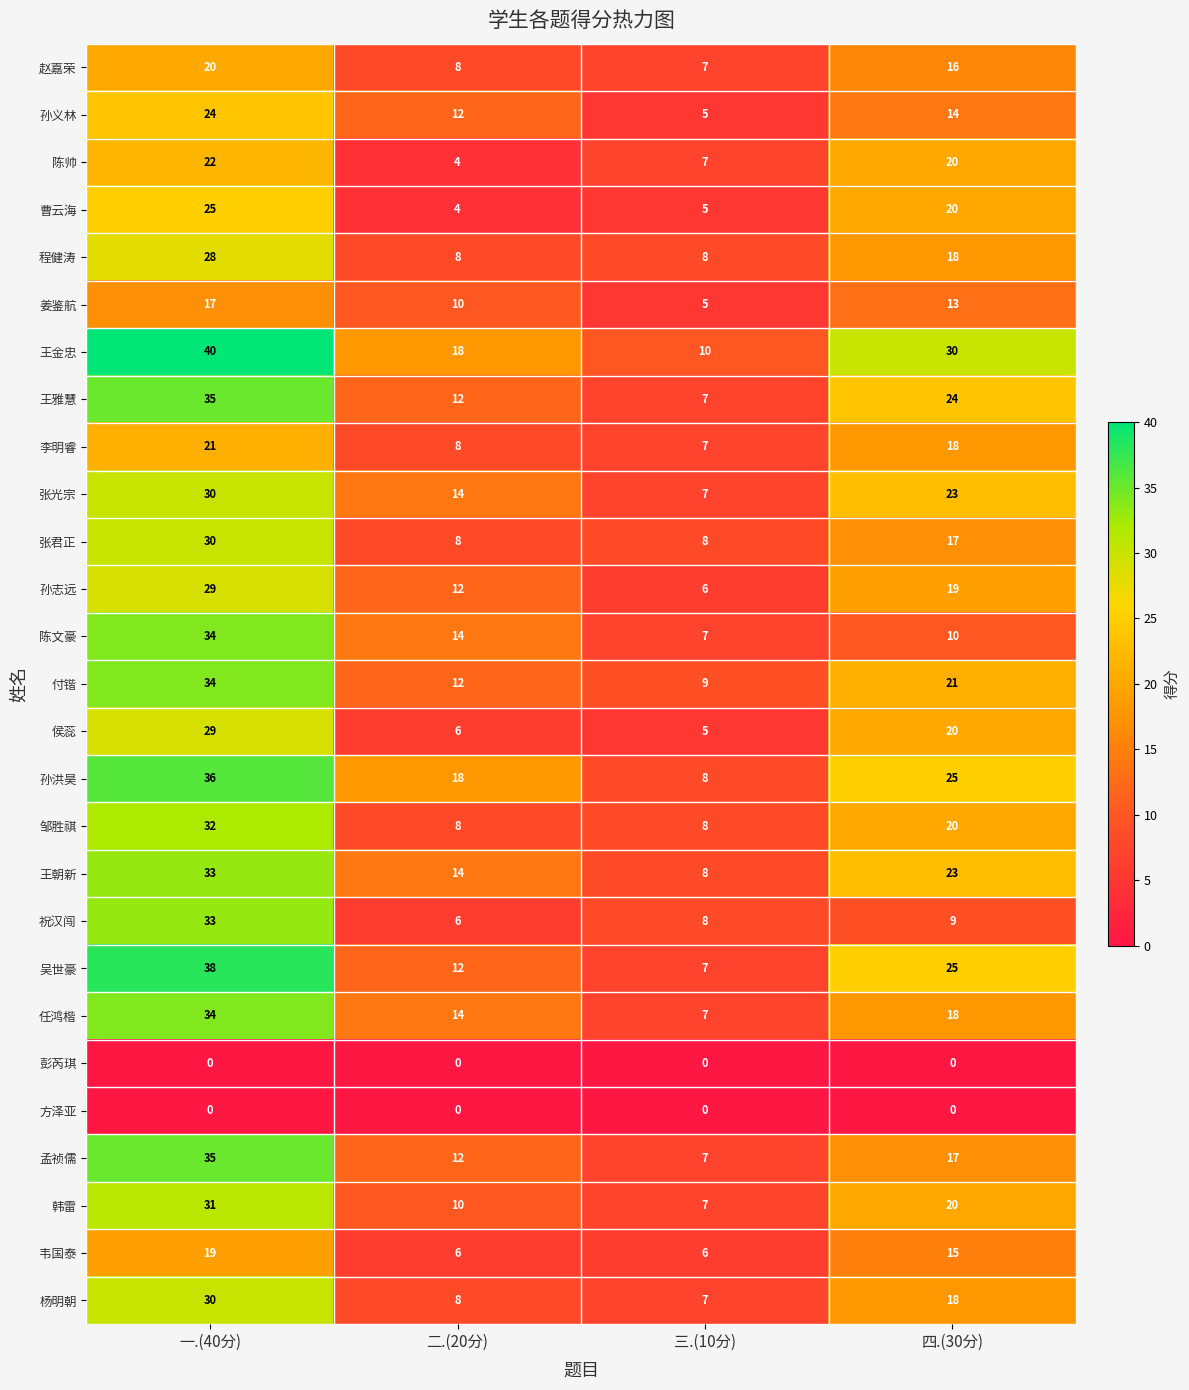

What is the difference between the second highest and minimum values in the 曹云海 series?

16